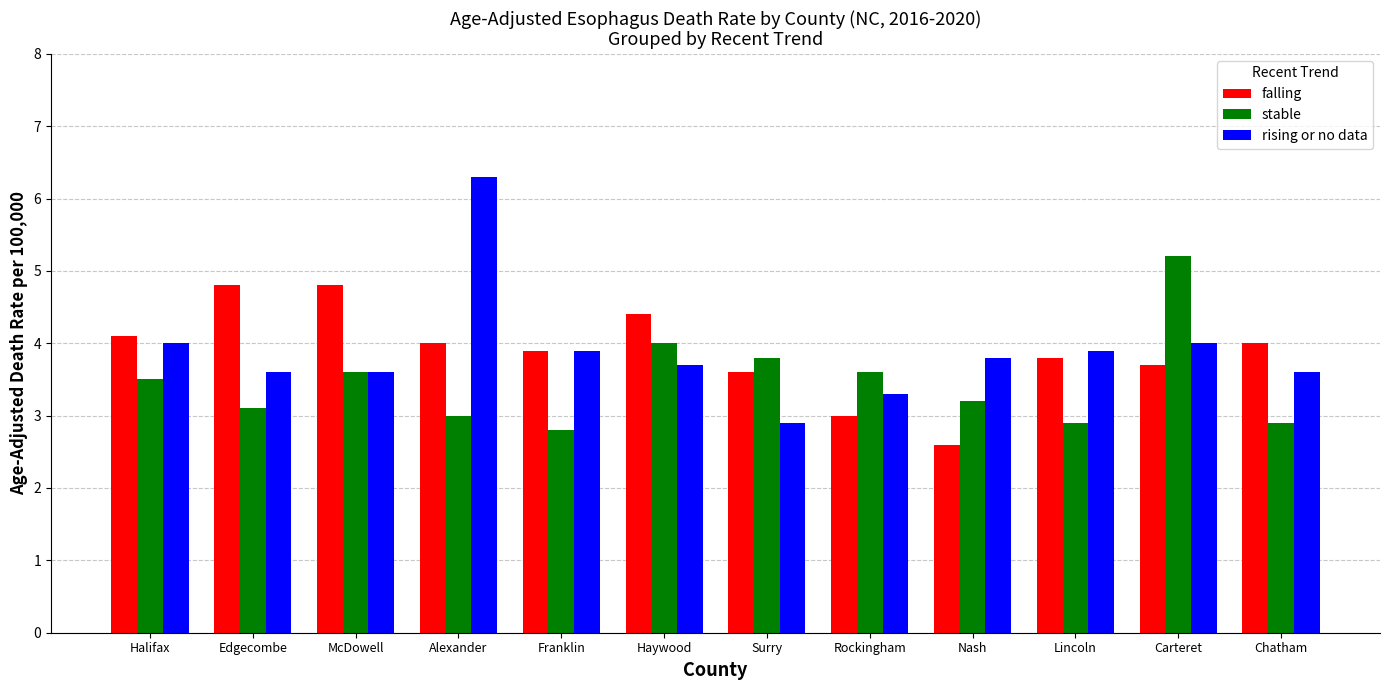

What is the lowest value of the falling series?

2.6